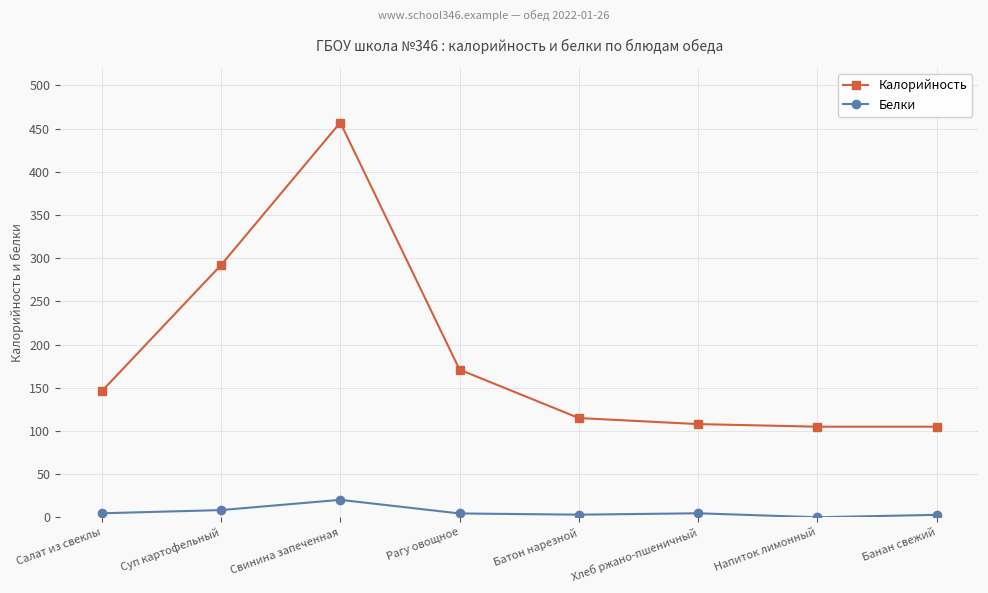

What is the average value of the Белки series?

6.2